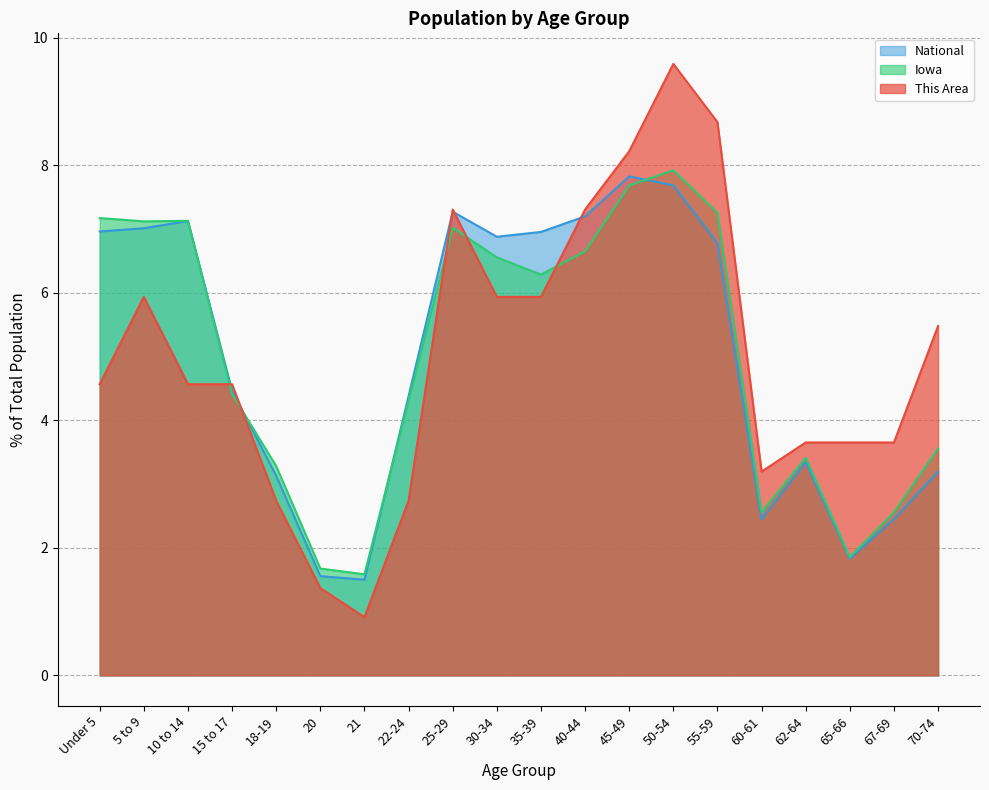

List the series in order of their peak value, highest first.

This Area, Iowa, National